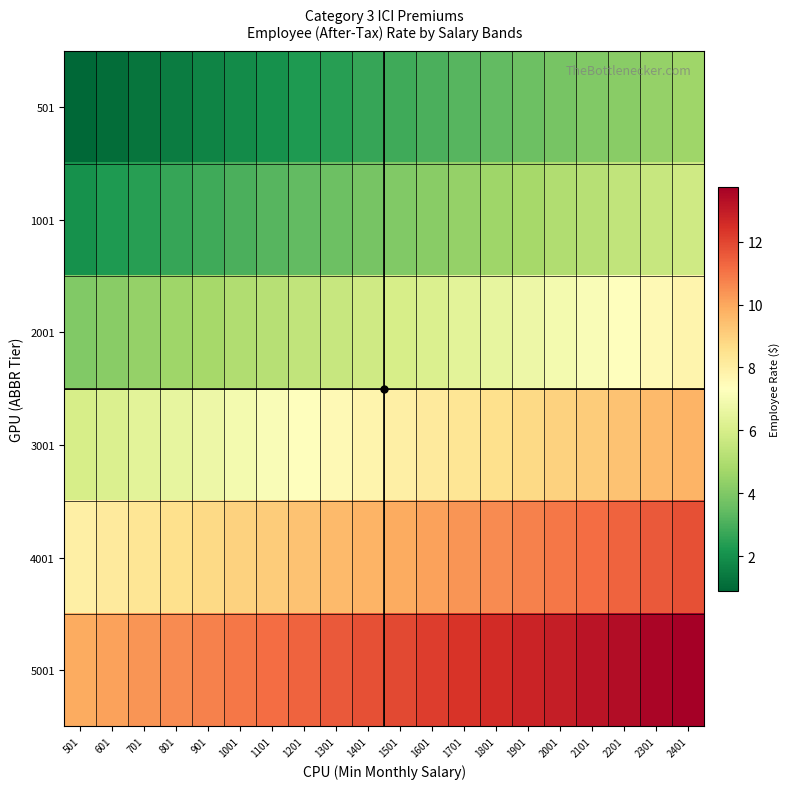

Reading left to right, what are all the values shown in this chart?

501: 501=0.9	601=1.1	701=1.3	801=1.5	901=1.7	1001=1.9	1101=2.0	1201=2.3	1301=2.5	1401=2.7	1501=2.9	1601=3.0	1701=3.2	1801=3.4	1901=3.6	2001=3.8	2101=4.0	2201=4.2	2301=4.4	2401=4.6
1001: 501=2.0	601=2.3	701=2.5	801=2.7	901=2.9	1001=3.0	1101=3.2	1201=3.4	1301=3.6	1401=3.8	1501=4.0	1601=4.2	1701=4.4	1801=4.6	1901=4.8	2001=5.0	2101=5.2	2201=5.4	2301=5.6	2401=5.8
2001: 501=4.0	601=4.2	701=4.4	801=4.6	901=4.8	1001=5.0	1101=5.2	1201=5.4	1301=5.6	1401=5.8	1501=6.0	1601=6.2	1701=6.4	1801=6.6	1901=6.8	2001=7.0	2101=7.2	2201=7.3	2301=7.6	2401=7.8
3001: 501=6.0	601=6.2	701=6.4	801=6.6	901=6.8	1001=7.0	1101=7.2	1201=7.3	1301=7.6	1401=7.8	1501=7.9	1601=8.1	1701=8.3	1801=8.5	1901=8.8	2001=8.9	2101=9.1	2201=9.3	2301=9.5	2401=9.7
4001: 501=7.9	601=8.1	701=8.3	801=8.5	901=8.8	1001=8.9	1101=9.1	1201=9.3	1301=9.5	1401=9.7	1501=9.9	1601=10.1	1701=10.3	1801=10.5	1901=10.8	2001=10.9	2101=11.2	2201=11.3	2301=11.6	2401=11.8
5001: 501=9.9	601=10.1	701=10.3	801=10.5	901=10.8	1001=10.9	1101=11.2	1201=11.3	1301=11.6	1401=11.8	1501=11.9	1601=12.2	1701=12.3	1801=12.6	1901=12.8	2001=12.9	2101=13.2	2201=13.3	2301=13.6	2401=13.8